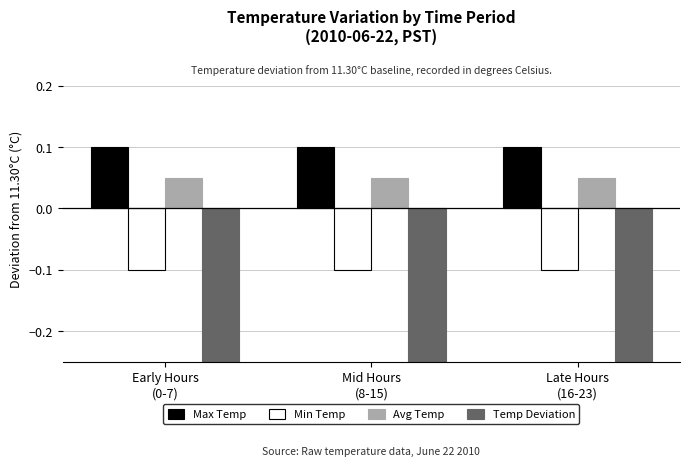

At which category is the sum across all series the highest?

Early Hours
(0-7)